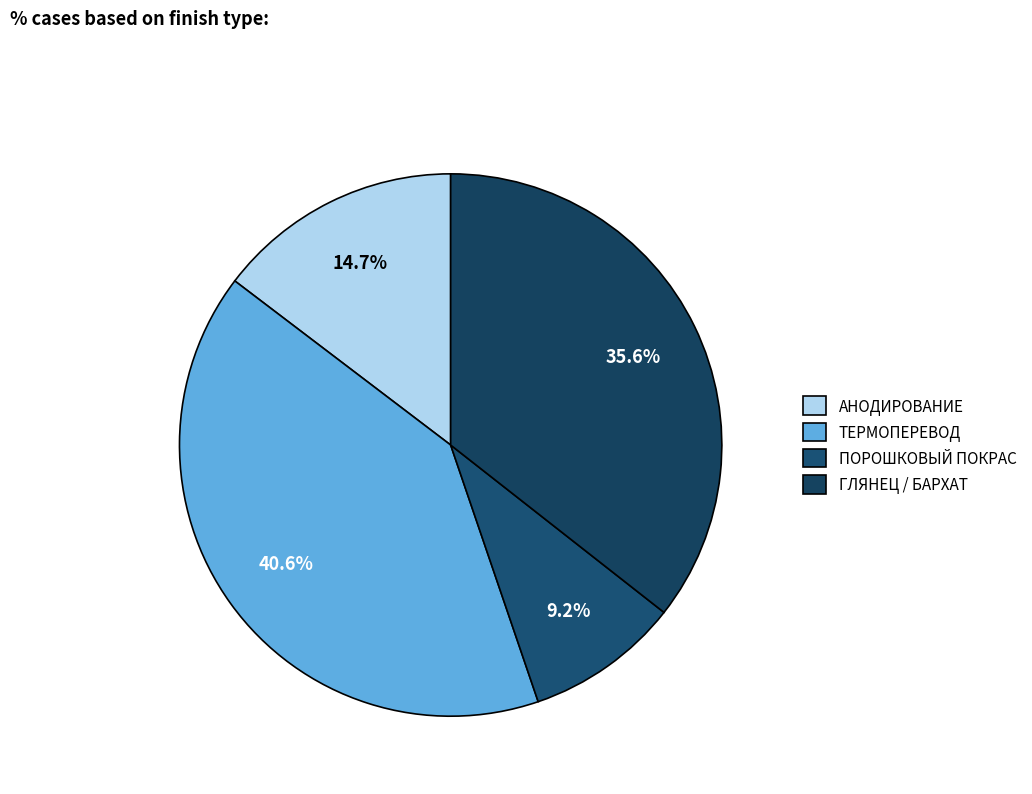

Is there a majority slice in this chart?

No